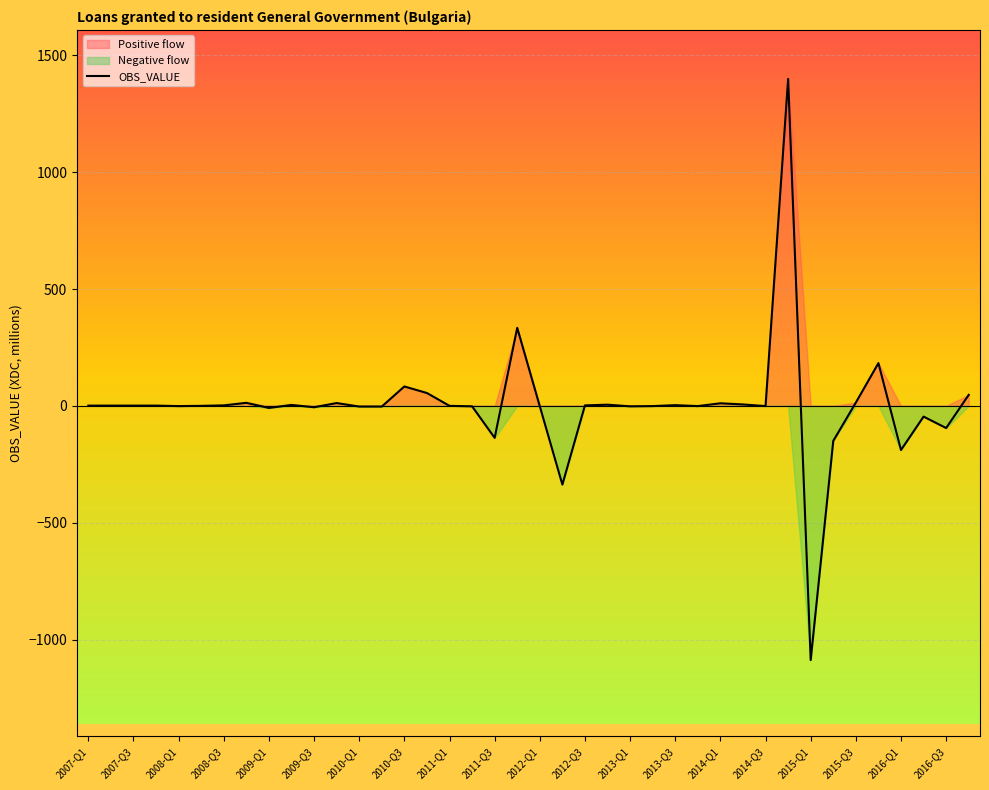

What is the highest value of the OBS_VALUE series?

1399